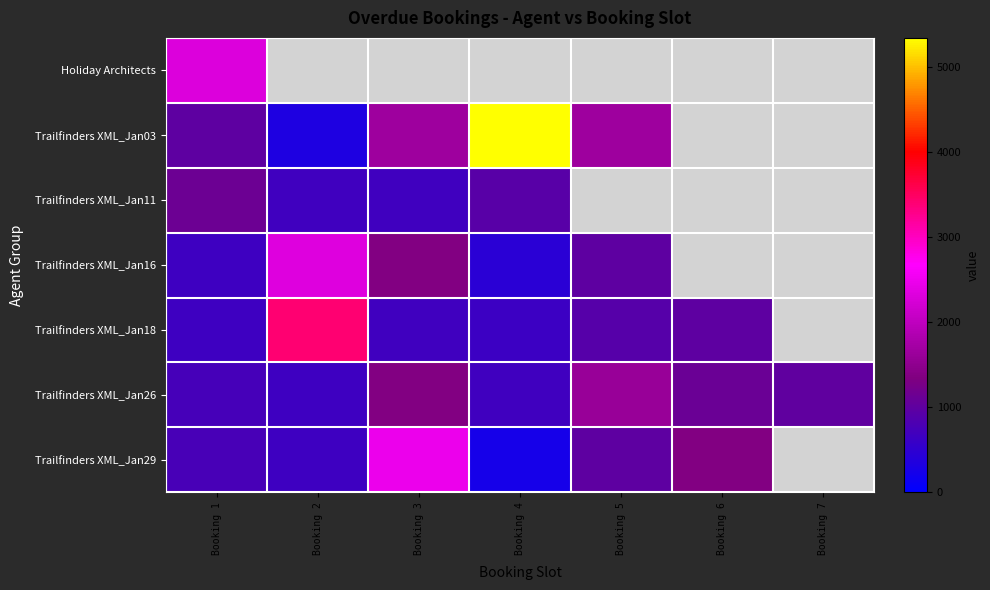

List the series in order of their peak value, lowest first.

Trailfinders XML_Jan11, Trailfinders XML_Jan26, Holiday Architects, Trailfinders XML_Jan16, Trailfinders XML_Jan29, Trailfinders XML_Jan18, Trailfinders XML_Jan03